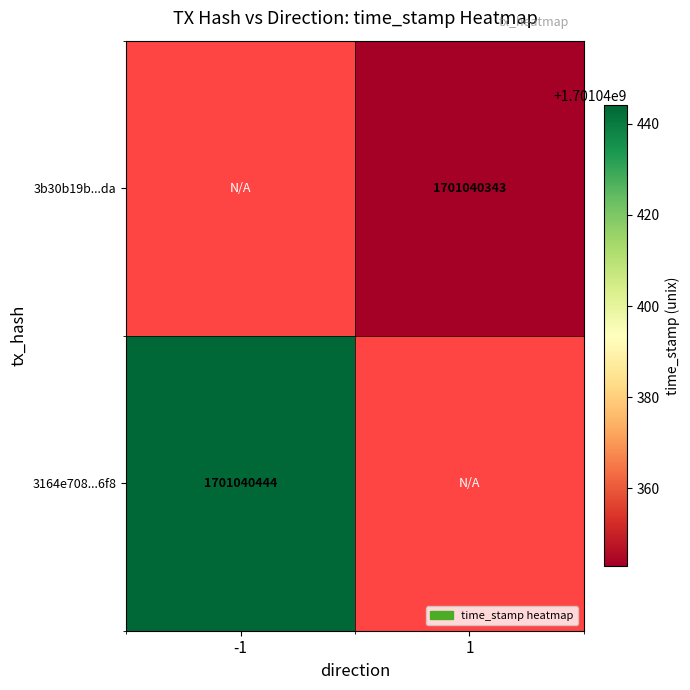

The 3164e708884bca2f65525ec6f79bfe206b126f8 series shows -907016733 at direction_1. True or false?

False